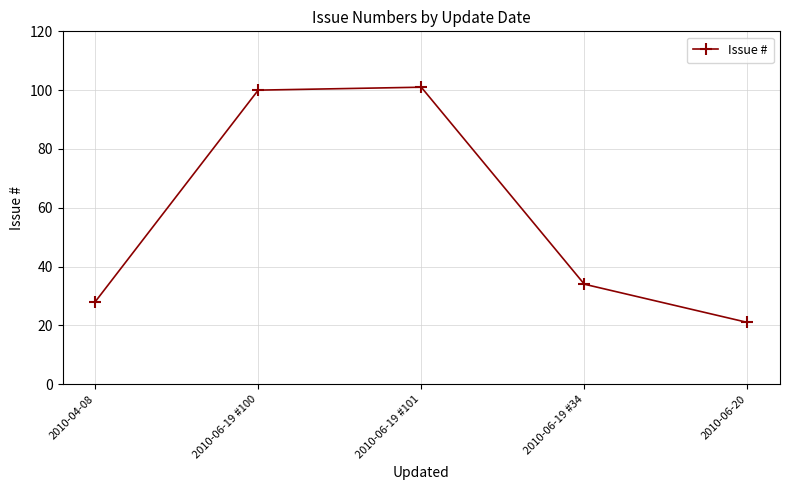

Is it true that the value at 2010-06-19 #101 is 101?

True